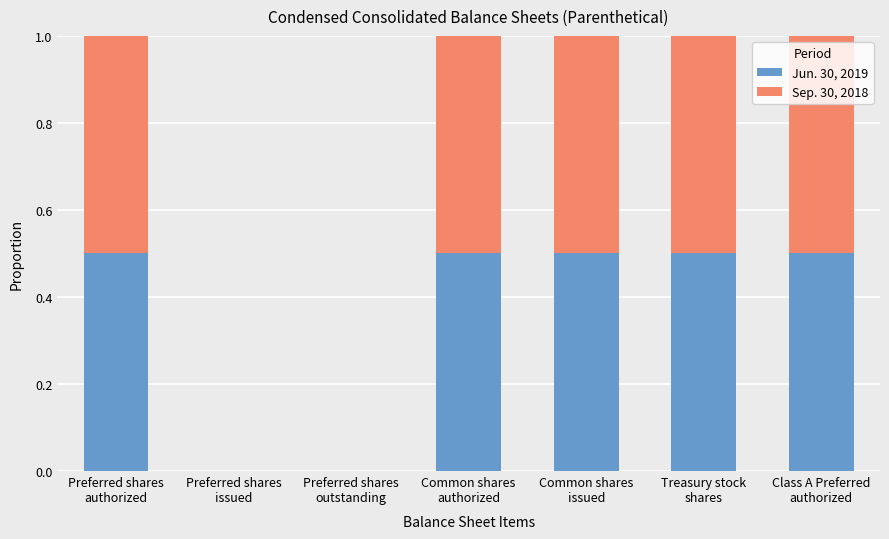

Read the Jun. 30, 2019 value at Preferred shares
authorized.

0.5